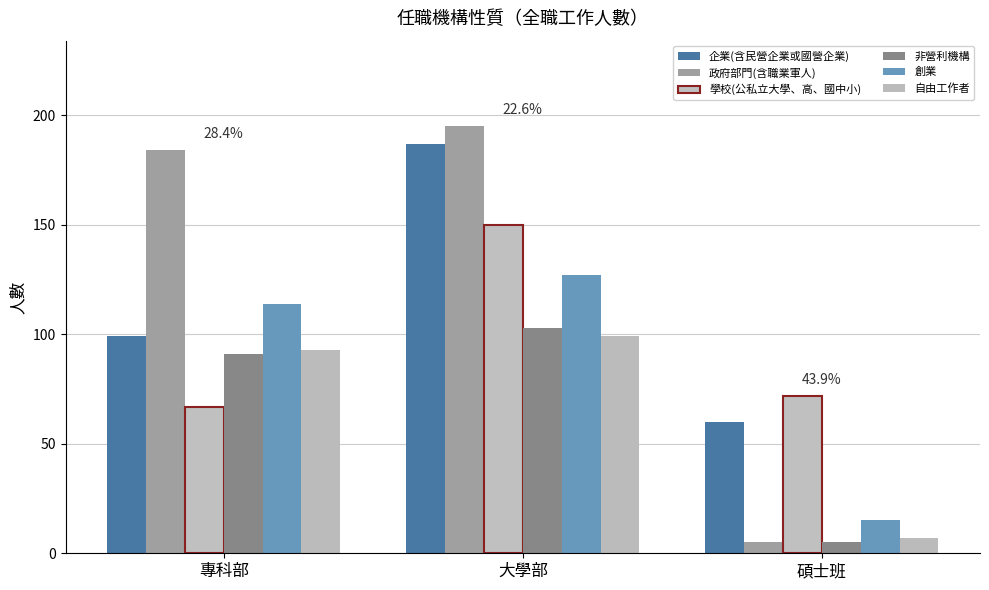

How many 企業(含民營企業或國營企業) values are between 60 and 187?

3